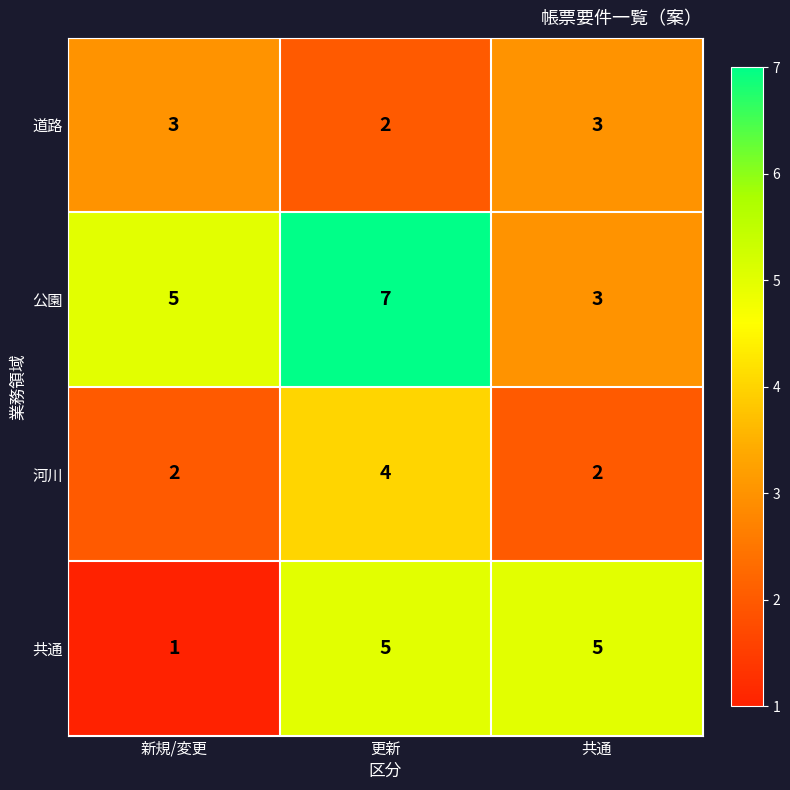

Reading right to left, what are all the values shown in this chart?

道路: 3	2	3
公園: 3	7	5
河川: 2	4	2
共通: 5	5	1